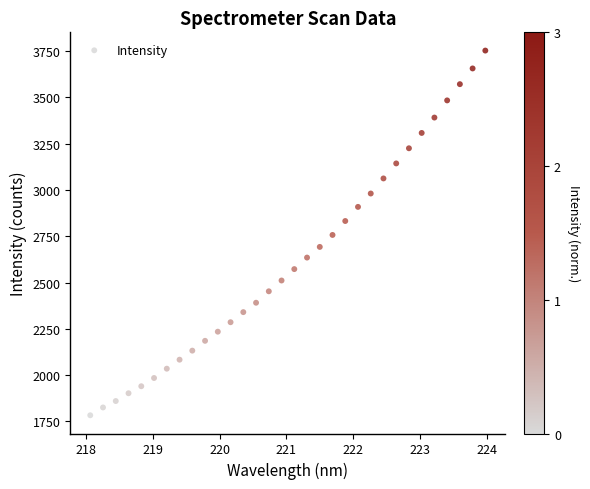

What is the range of Y values (max minus min)?

1969.0